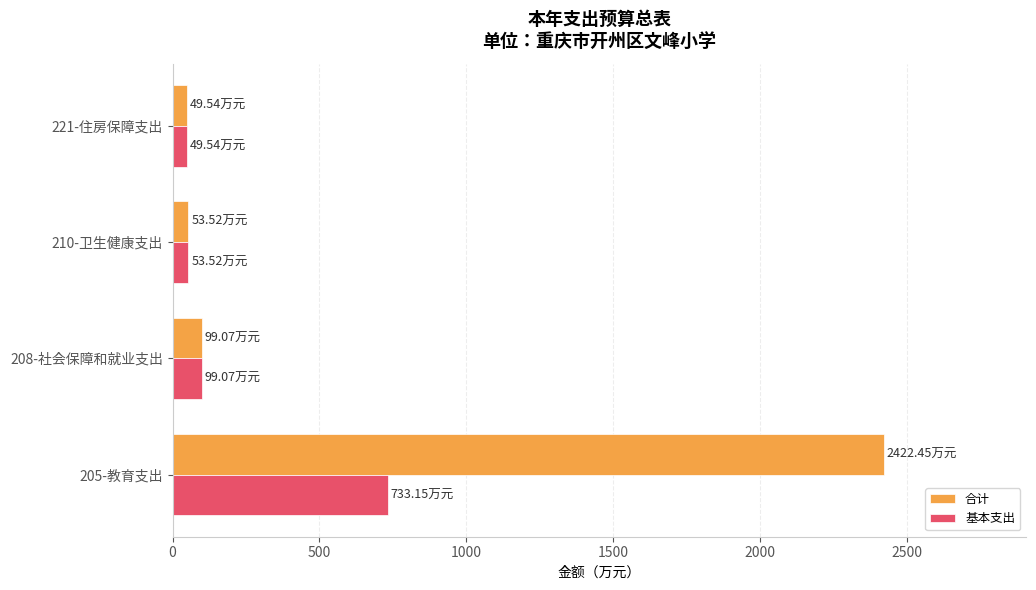

What is the sum of all 基本支出 values?

935.3